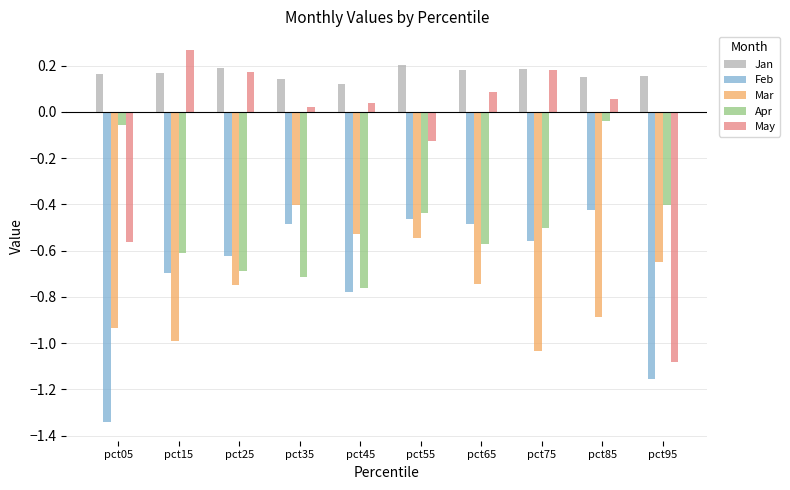

Which series has the largest range (max minus min)?

May